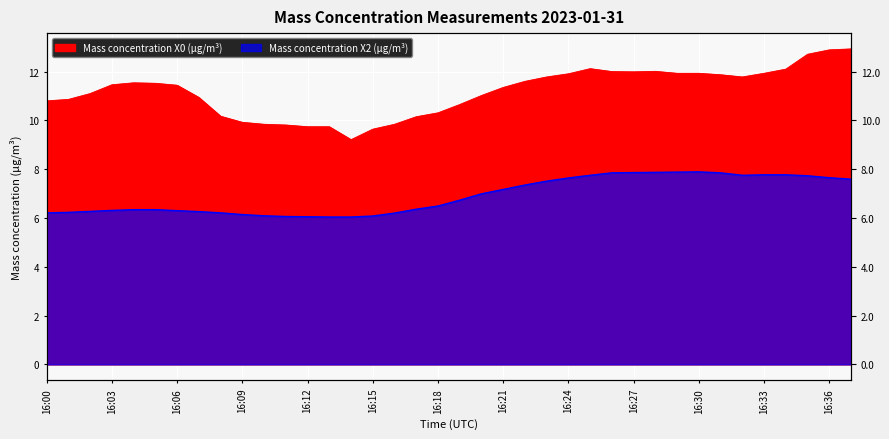

Reading left to right, list all the values displayed in this chart.

Mass concentration X0 (μg/m³): 10.8	10.9	11.1	11.5	11.5	11.5	11.4	10.9	10.2	9.9	9.8	9.8	9.7	9.7	9.2	9.6	9.8	10.2	10.3	10.7	11.0	11.3	11.6	11.8	11.9	12.1	12.0	12.0	12.0	11.9	11.9	11.9	11.8	11.9	12.1	12.7	12.9	12.9
Mass concentration X2 (μg/m³): 6.2	6.2	6.3	6.3	6.3	6.3	6.3	6.3	6.2	6.1	6.1	6.1	6.0	6.0	6.0	6.1	6.2	6.4	6.5	6.7	7.0	7.2	7.3	7.5	7.6	7.8	7.8	7.9	7.9	7.9	7.9	7.8	7.8	7.8	7.8	7.7	7.7	7.6